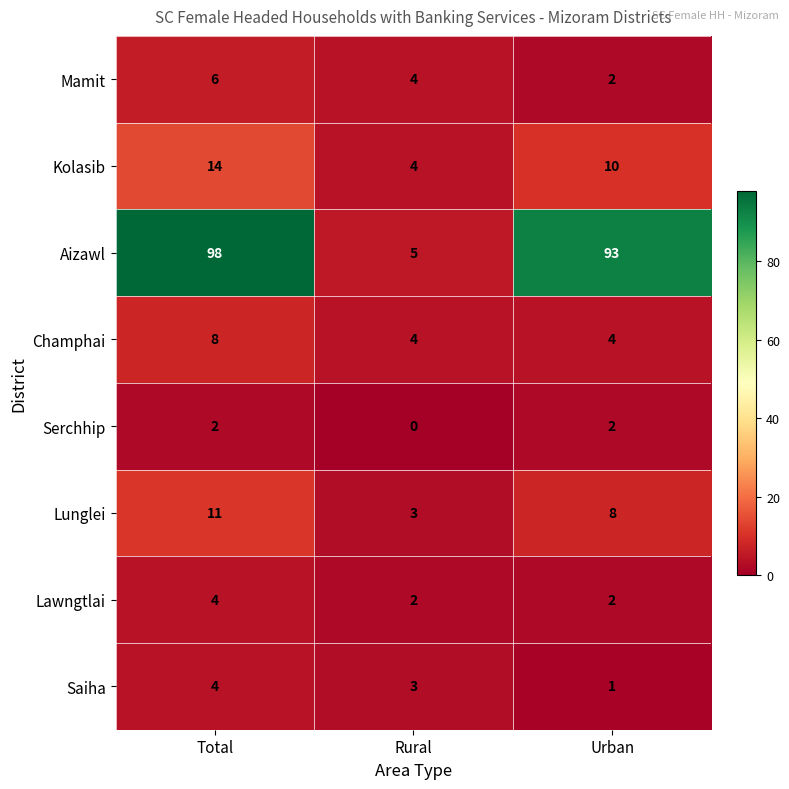

Which series has the widest spread of values?

Aizawl